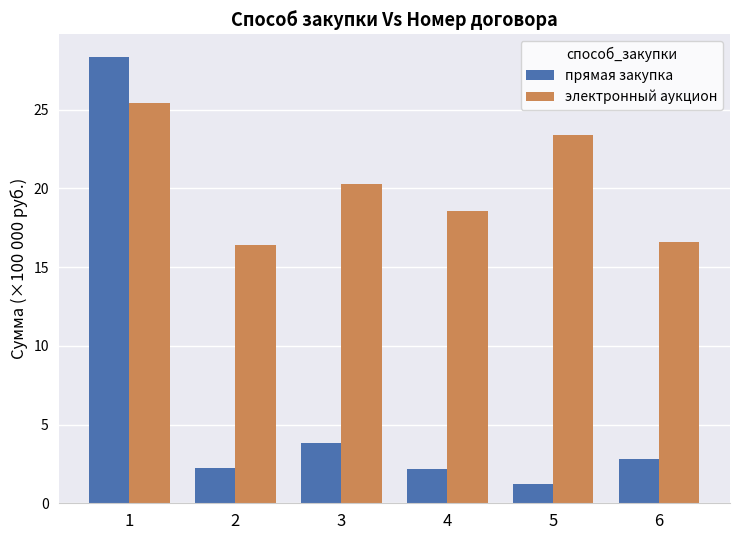

Reading left to right, list all the values displayed in this chart.

прямая закупка: 1=28.4	2=2.2	3=3.9	4=2.2	5=1.2	6=2.8
электронный аукцион: 1=25.4	2=16.4	3=20.3	4=18.6	5=23.4	6=16.6